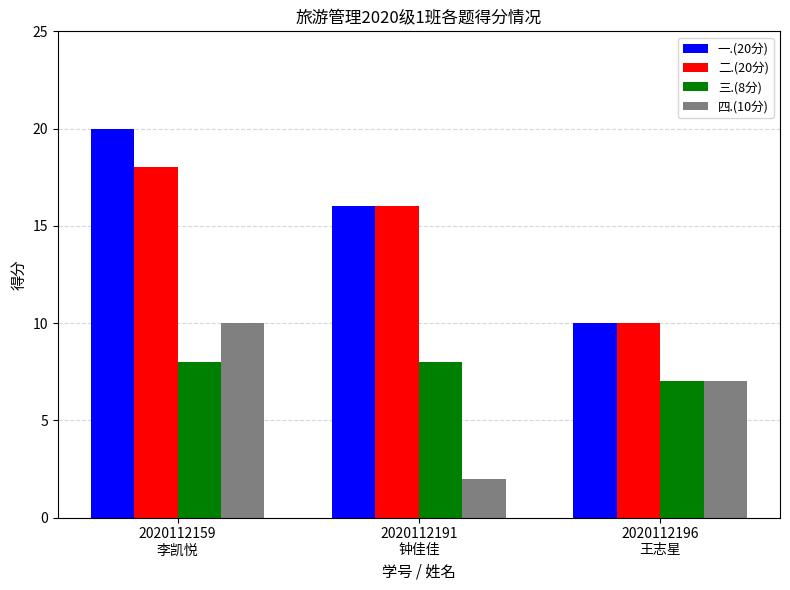

Reading left to right, transcribe all the data shown in this chart.

一.(20分): 20	16	10
二.(20分): 18	16	10
三.(8分): 8	8	7
四.(10分): 10	2	7